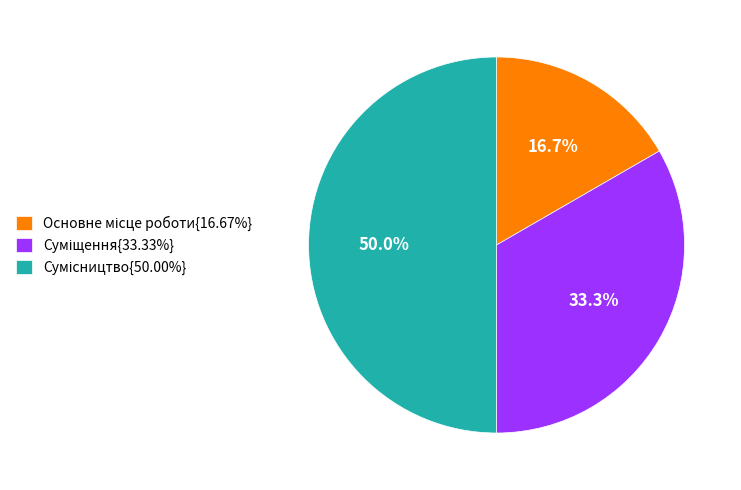

Rank the categories by value from lowest to highest.

Основне місце роботи, Суміщення, Сумісництво